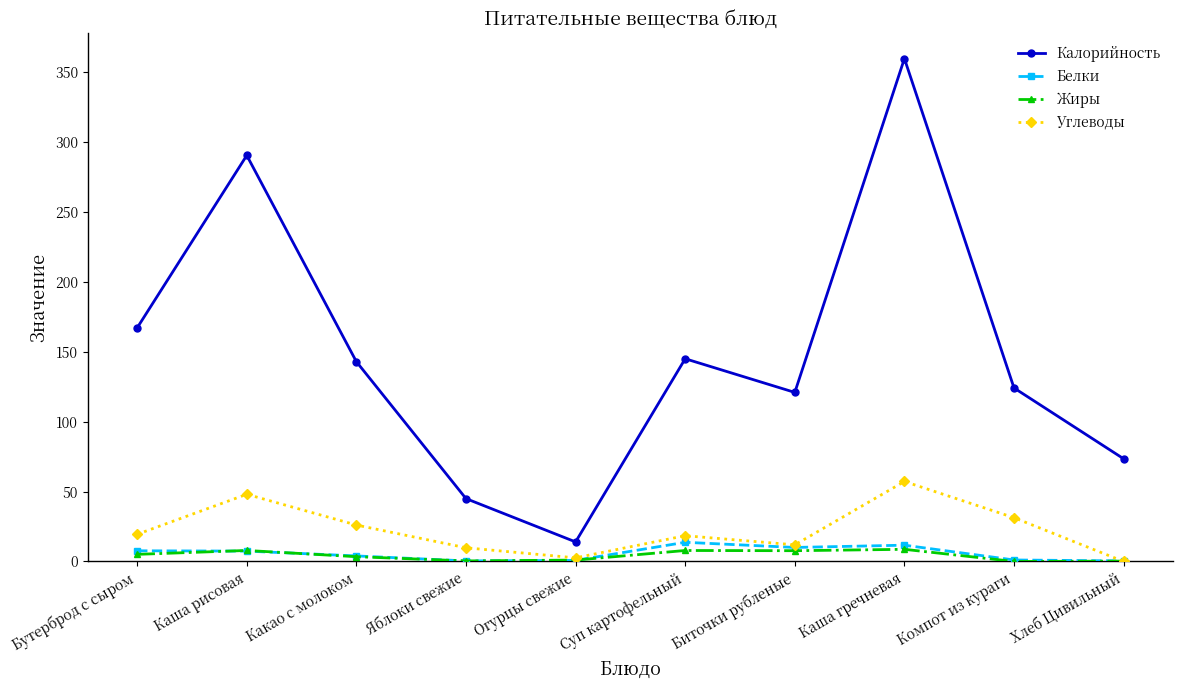

True or false: Калорийность has more than 1 points higher than both neighbors.

True